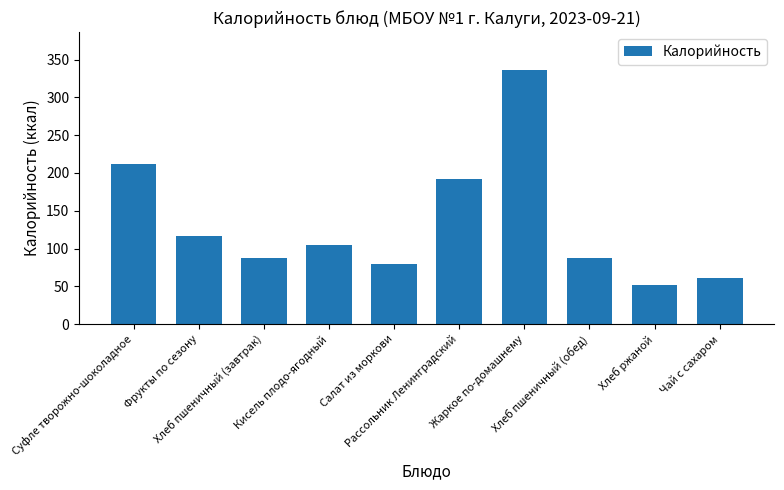

What is the difference between the second highest and second lowest values?

150.4